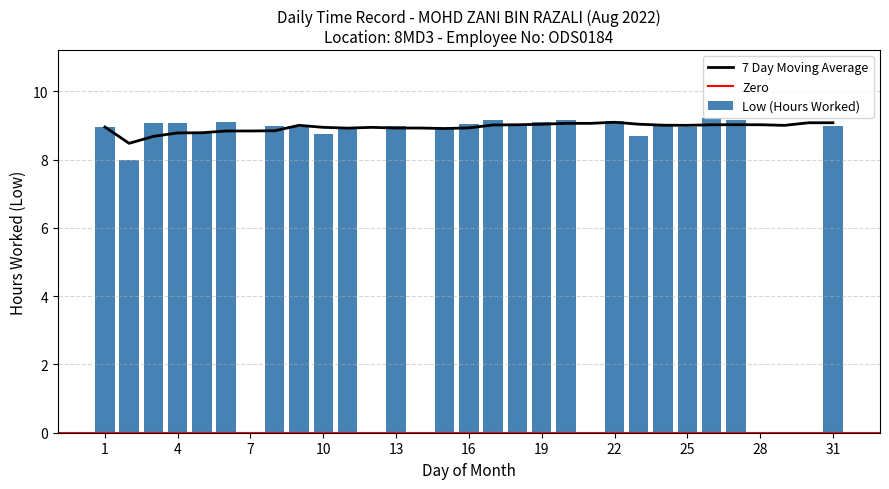

How many values are below 8?

7